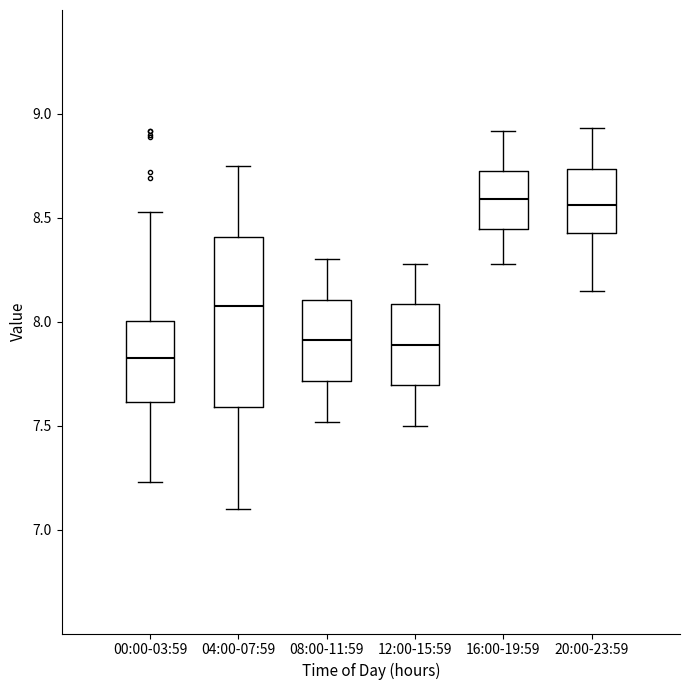

Where is the lower edge of the box for 08:00-11:59 on the y-axis? The values are not printed on the chart, so give them approximately, as read against the axis.

7.70